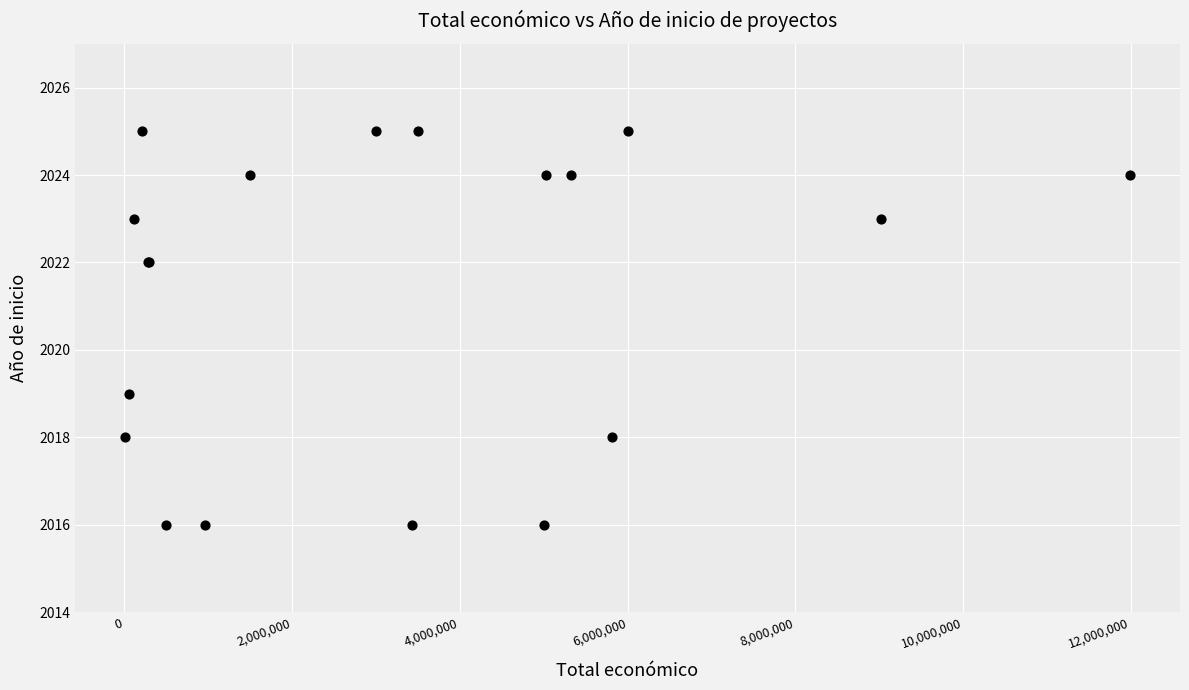

What Y value in the scatter plot is closest to 2020?

2019